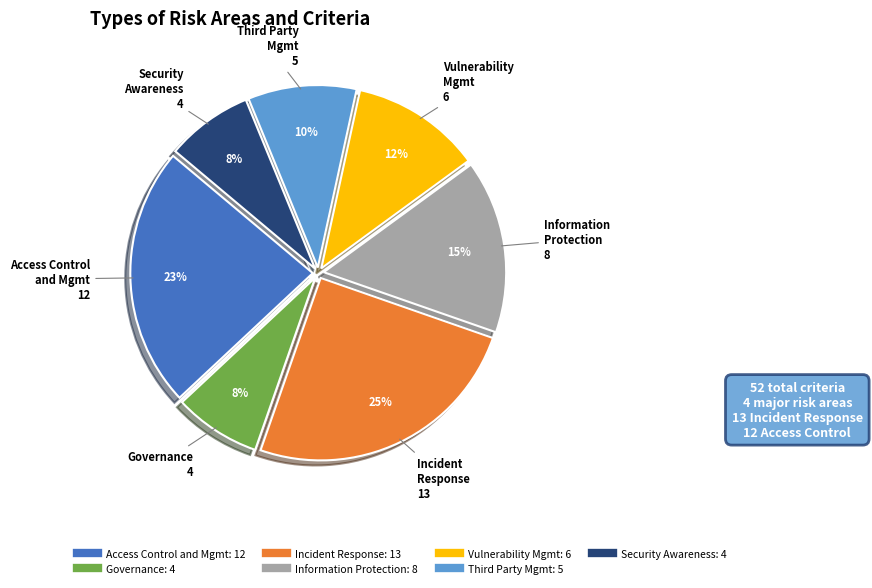

Is there a majority slice in this chart?

No